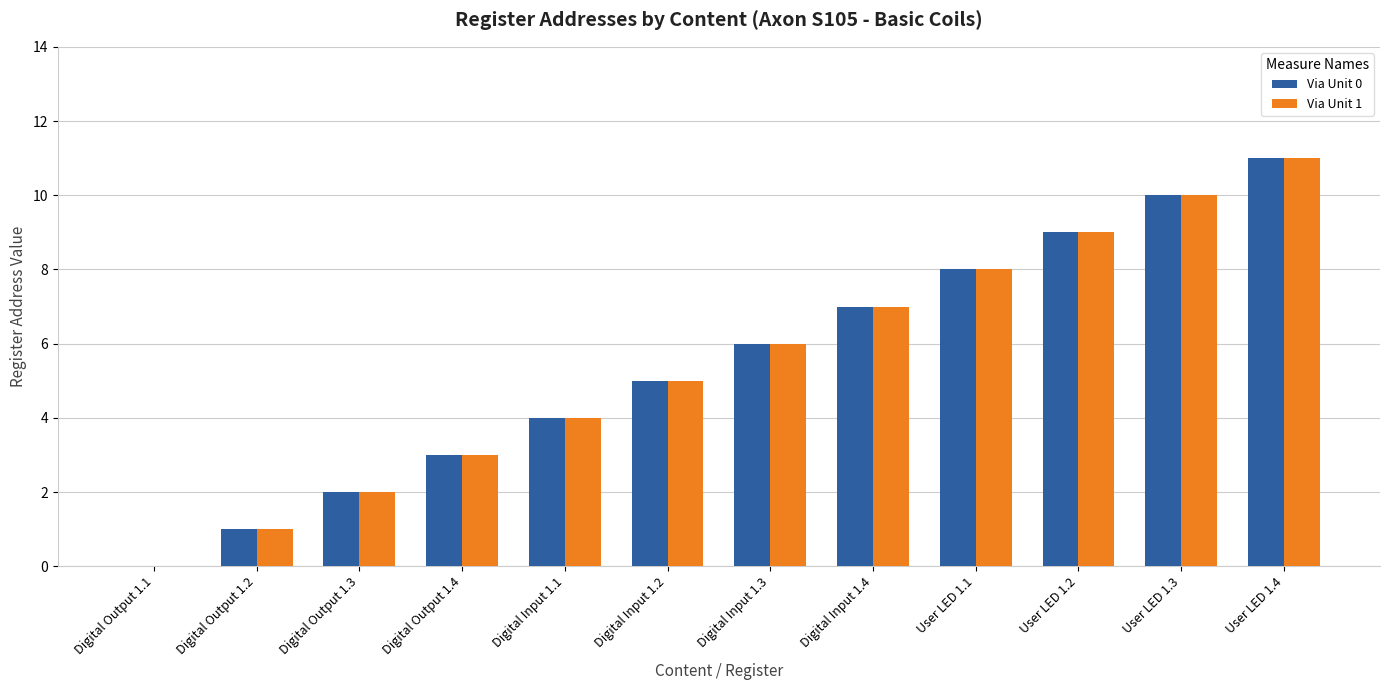

Are the bars horizontal?

No